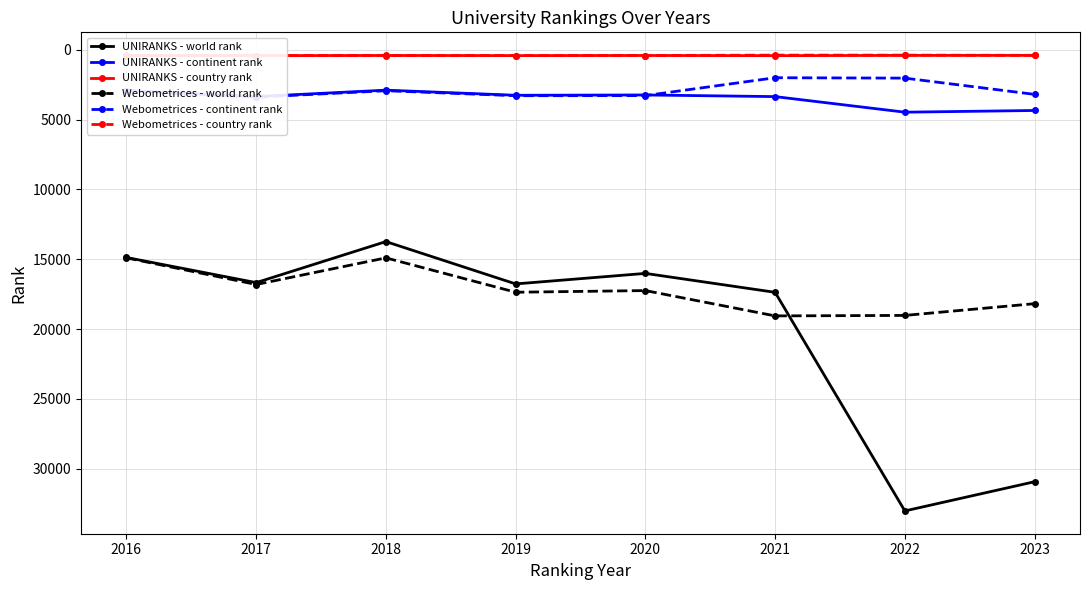

In Webometrices - continent rank, how many points are higher than both neighbors (excluding endpoints)?

2